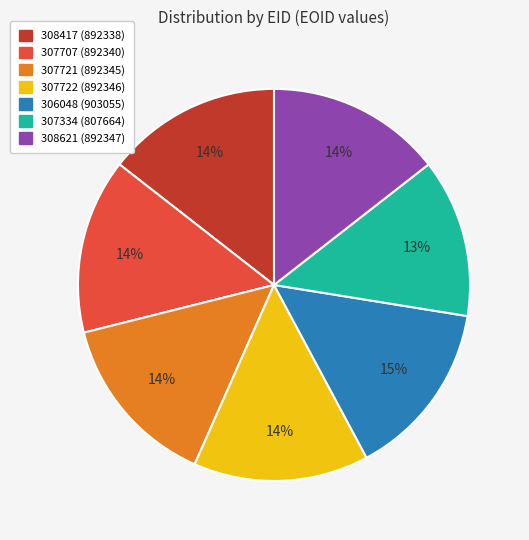

What is the smallest slice in the pie chart?

307334